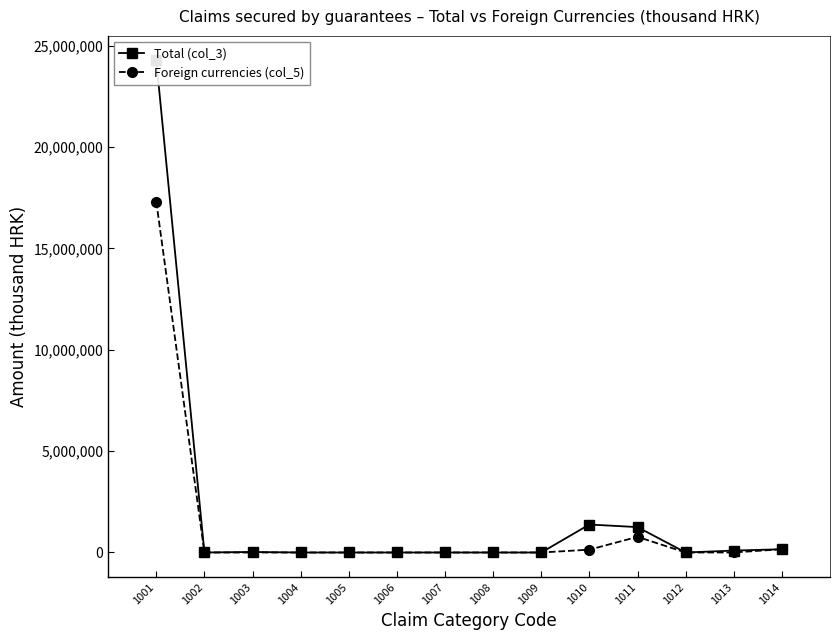

What is the greatest value displayed?

24264108